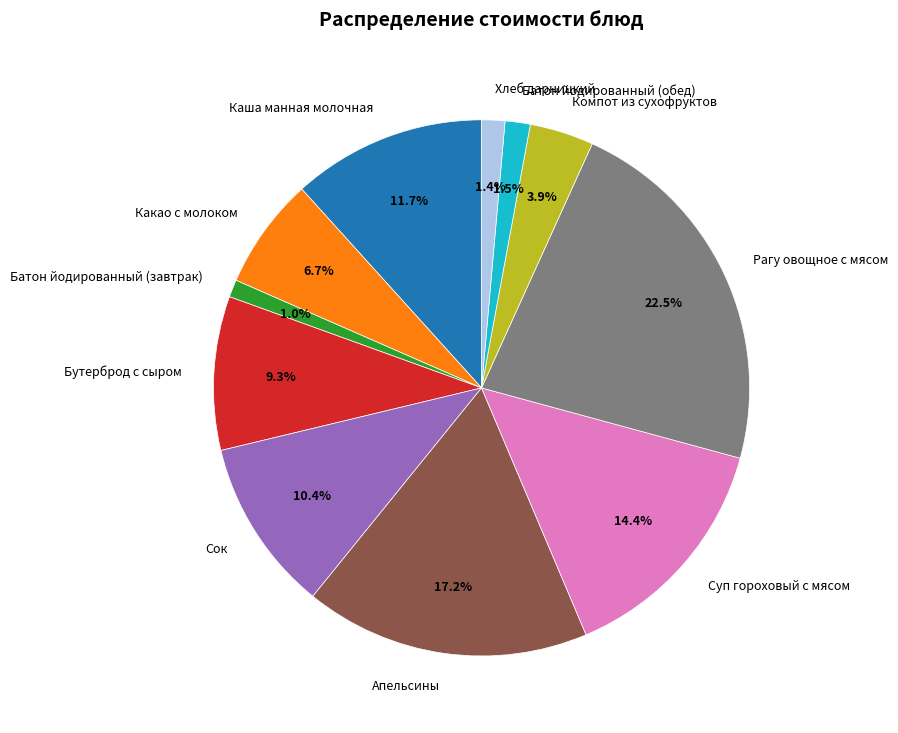

True or false: Бутерброд с сыром accounts for 9% of the total.

True